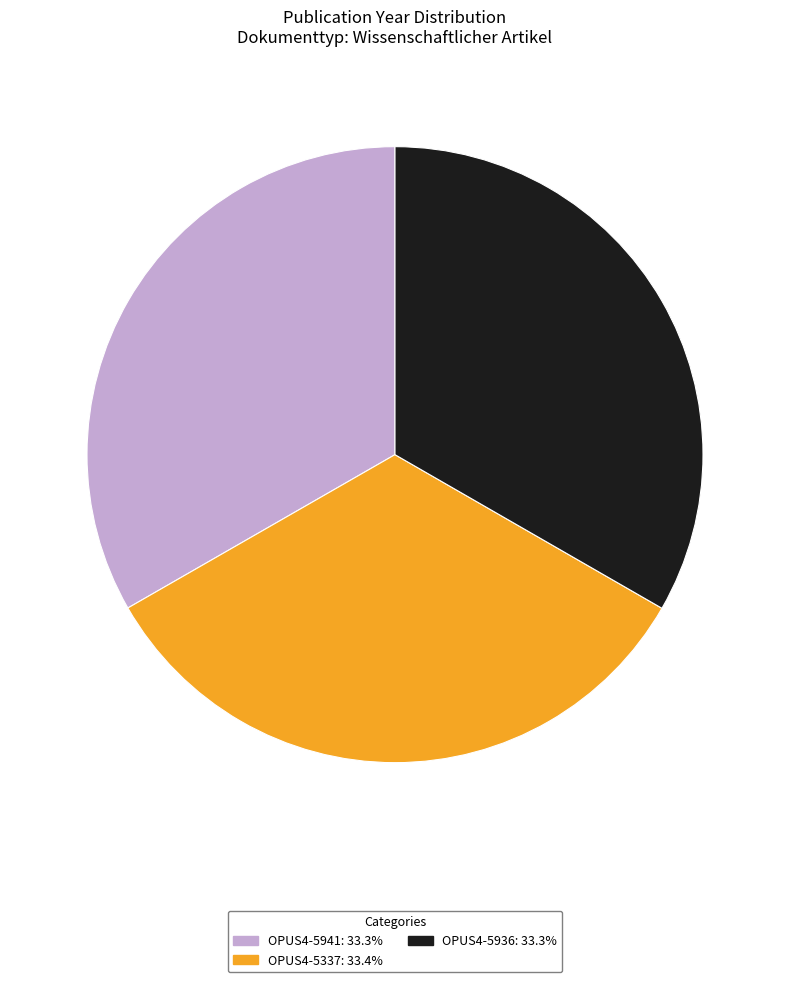

Does OPUS4-5337: 33.4% account for over 50% of the chart?

No